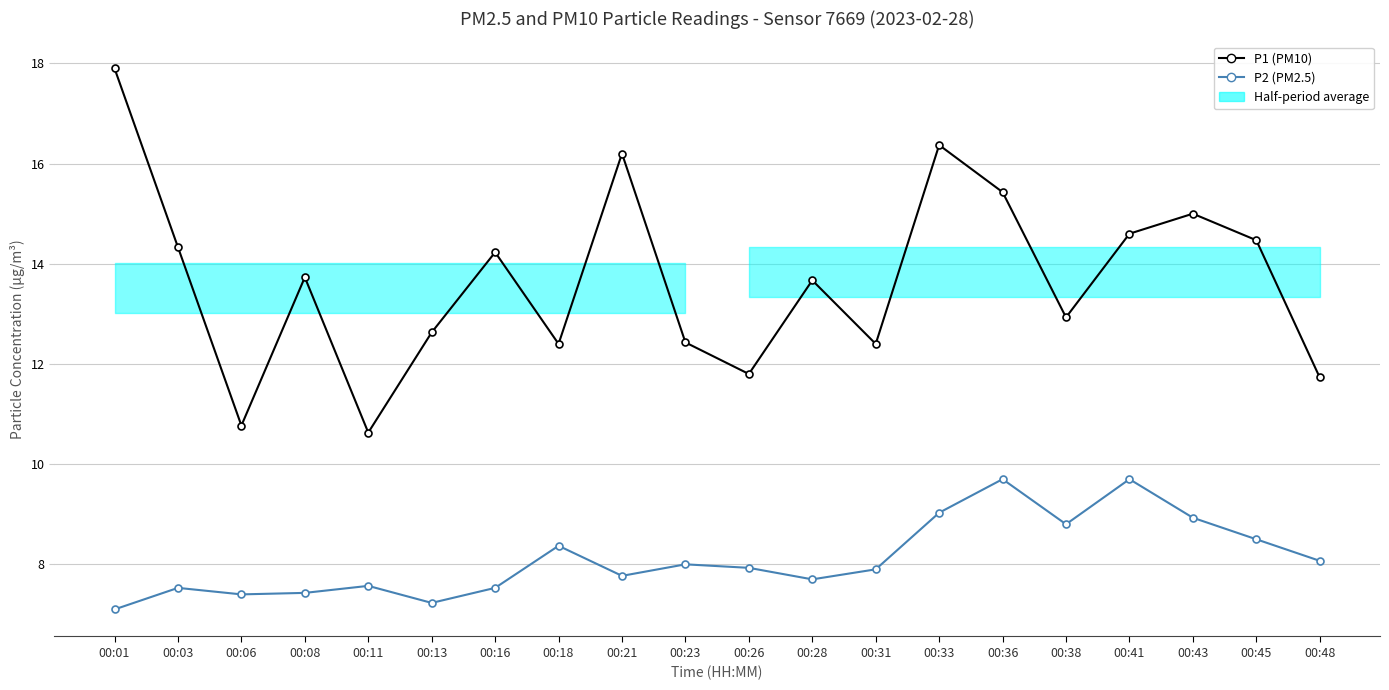

At which category does P2 (PM2.5) reach its first local peak?

00:03